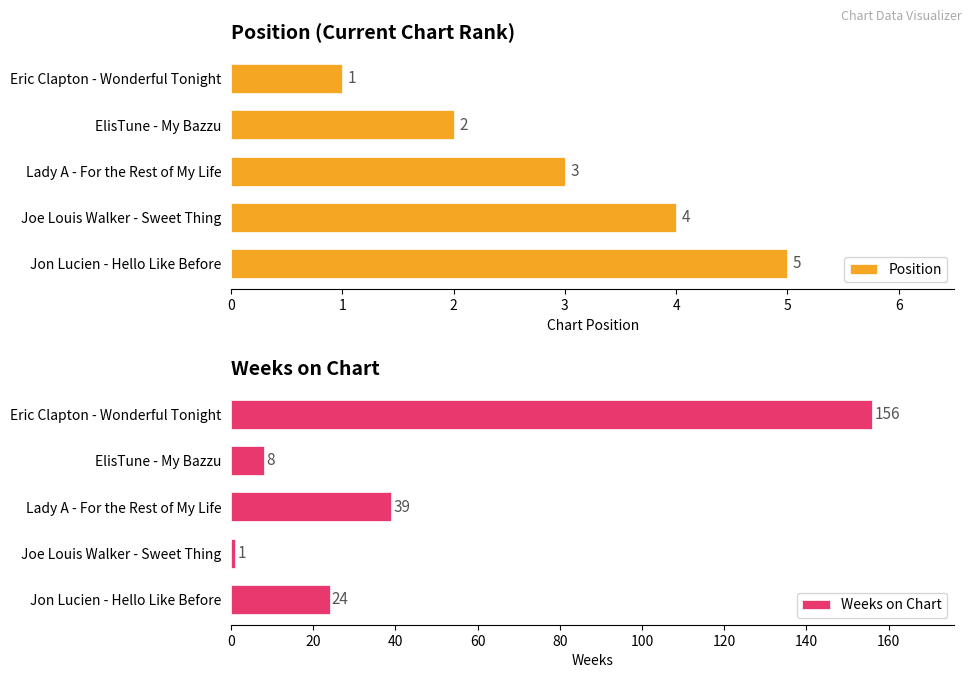

The Weeks on Chart series shows 8 at ElisTune - My Bazzu. True or false?

True